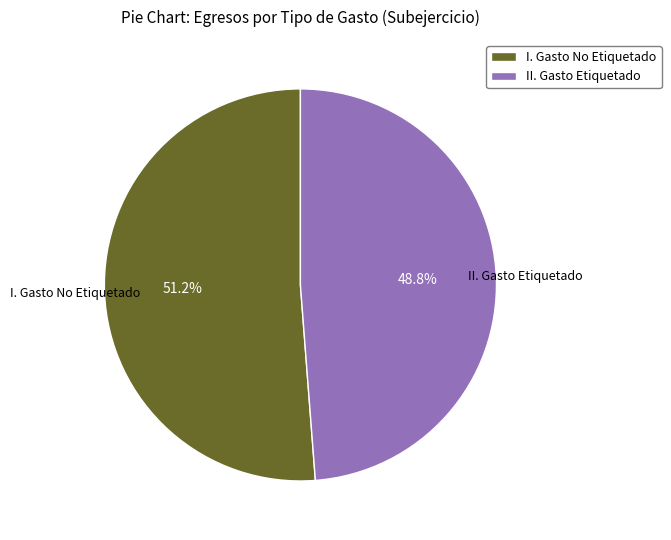

Between I. Gasto No Etiquetado and II. Gasto Etiquetado, which is larger?

I. Gasto No Etiquetado